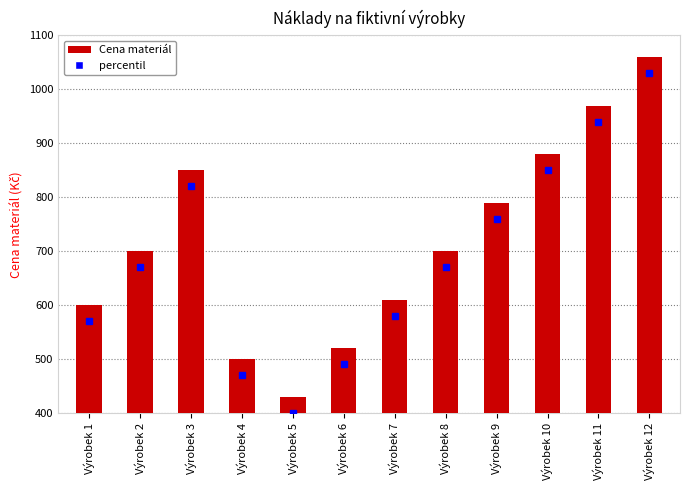

The value at Výrobek 1 is 112. True or false?

False